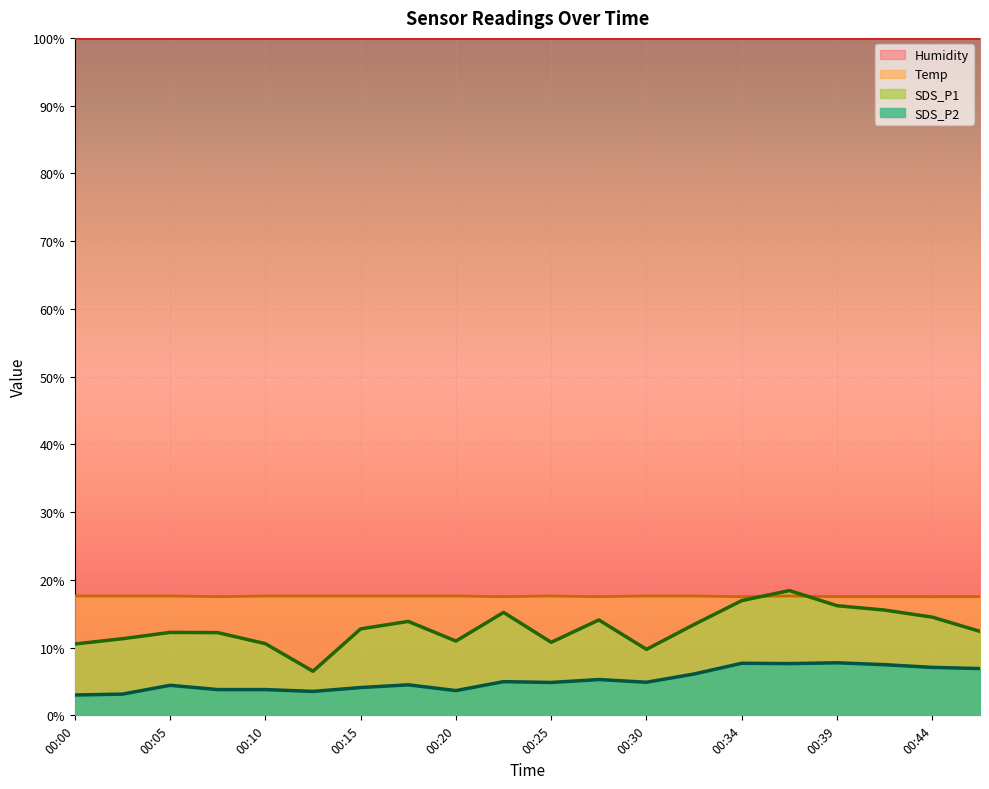

True or false: SDS_P1 has a value of 3.4 at 00:05.

False